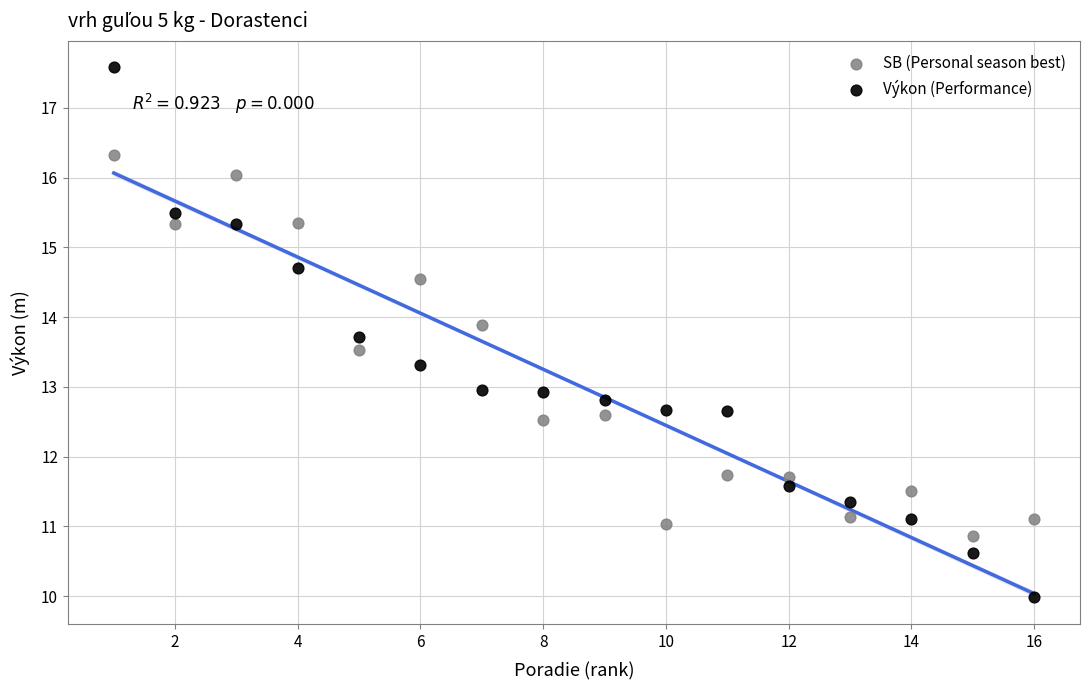

Which series contains the lowest Y value?

Výkon (Performance)